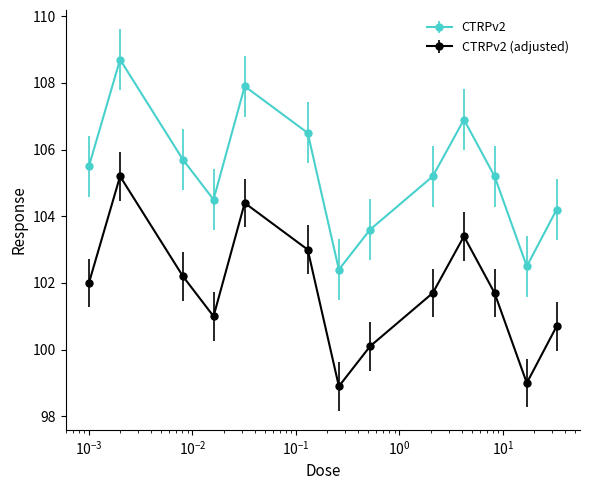

What is the value of the CTRPv2 point at the 7th from the left?

102.4